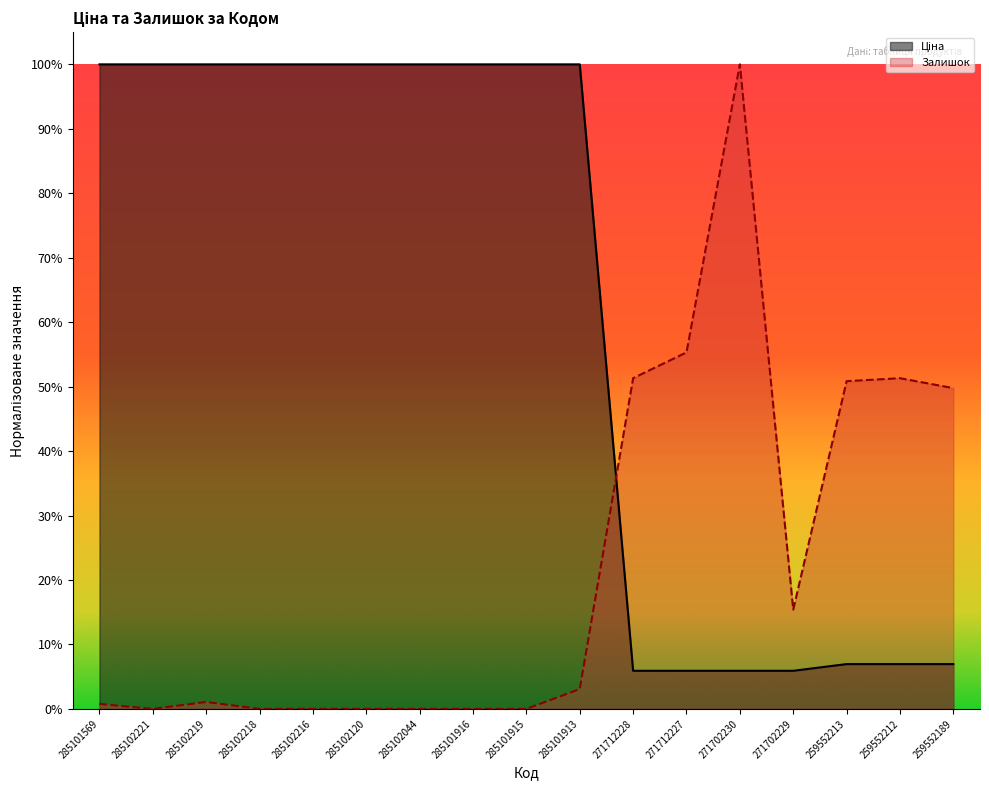

Reading right to left, extract all data points from this chart.

Ціна: 0.1	0.1	0.1	0.1	0.1	0.1	0.1	1.0	1.0	1.0	1.0	1.0	1.0	1.0	1.0	1.0	1.0
Залишок: 0.5	0.5	0.5	0.2	1.0	0.6	0.5	0.0	0.0	0.0	0.0	0.0	0.0	0.0	0.0	0.0	0.0